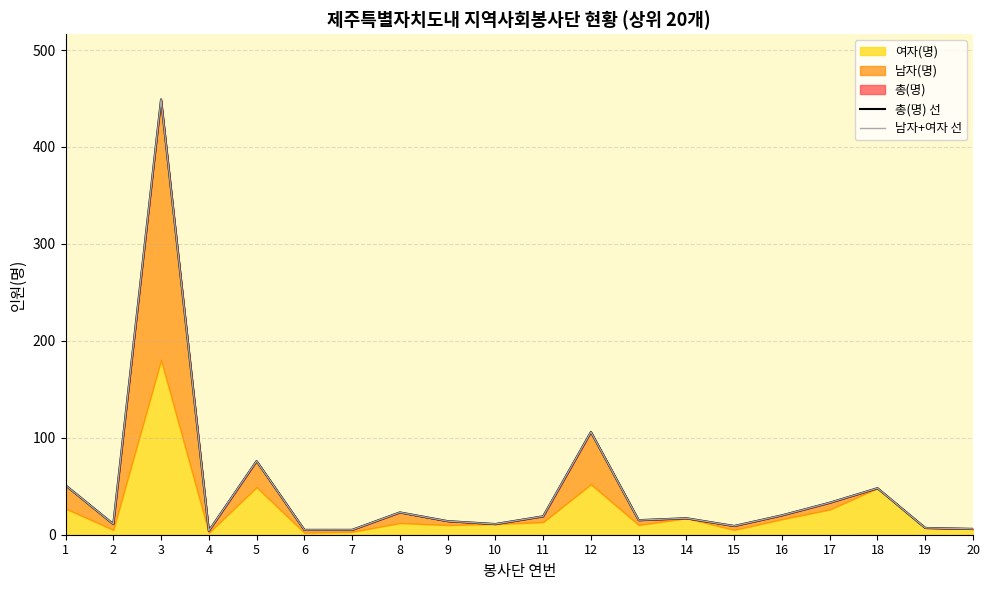

Which label corresponds to the smallest value in the chart?

4